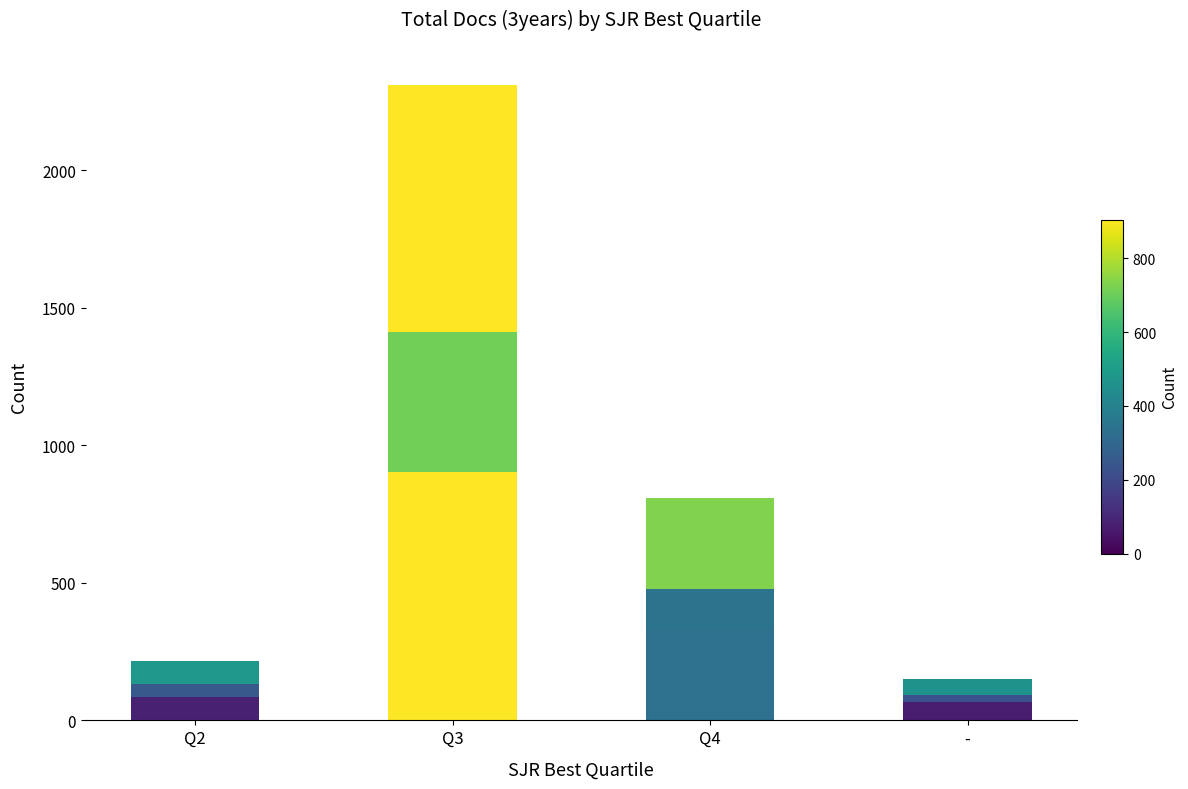

How many bars are there in total?

4